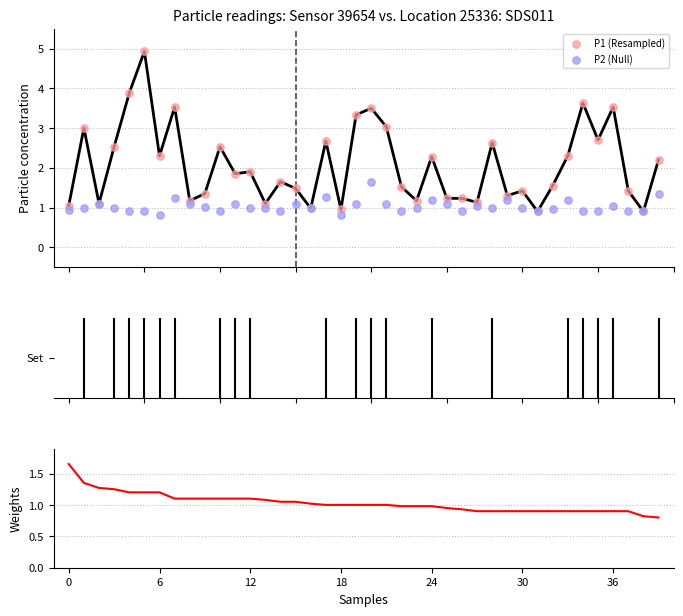

At how many categories does at least one series exceed 1?

37